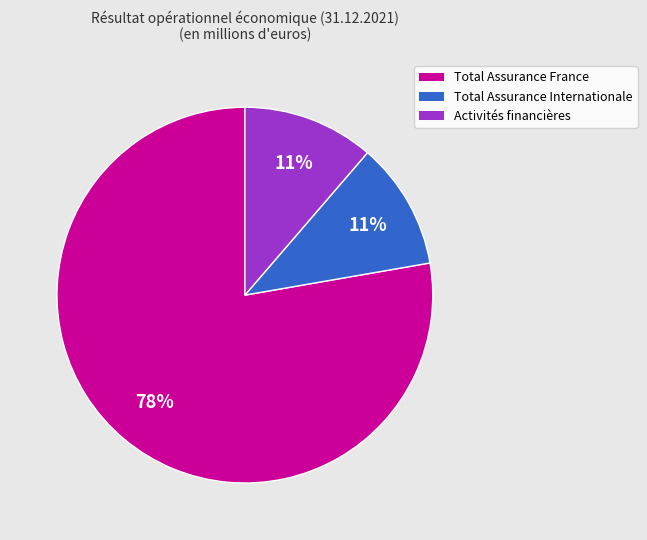

To the nearest percent, what is the combined percentage of Total Assurance France and Activités financières?

89%